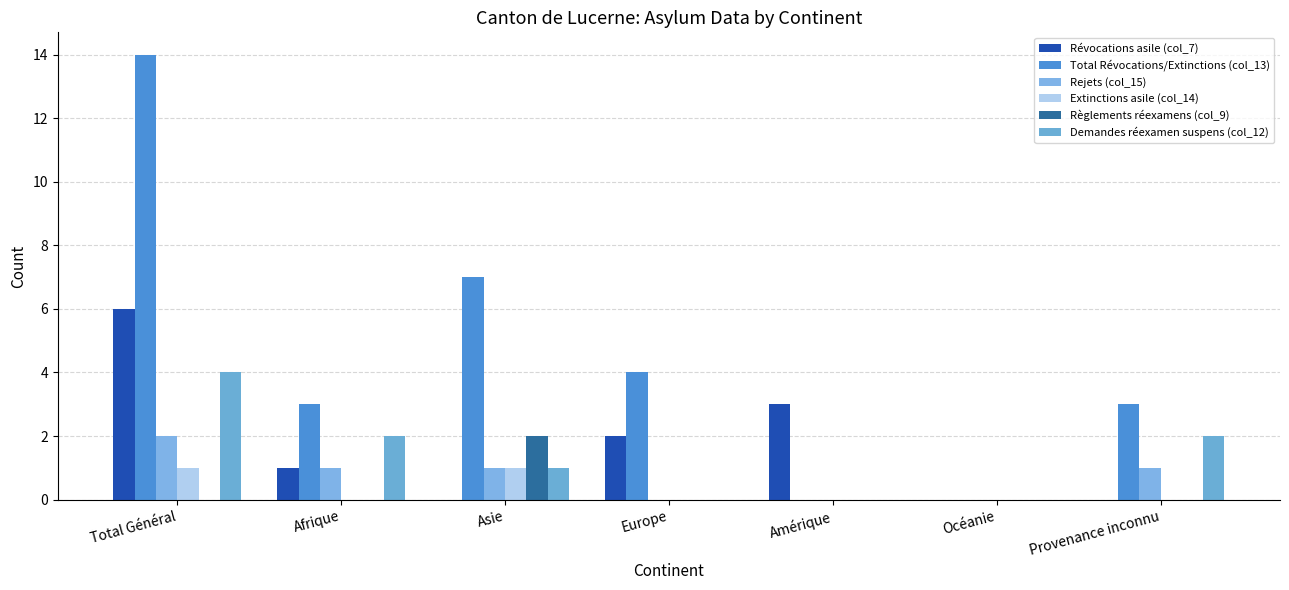

Where is Total Révocations/Extinctions (col_13) nearest to the value 7?

Asie